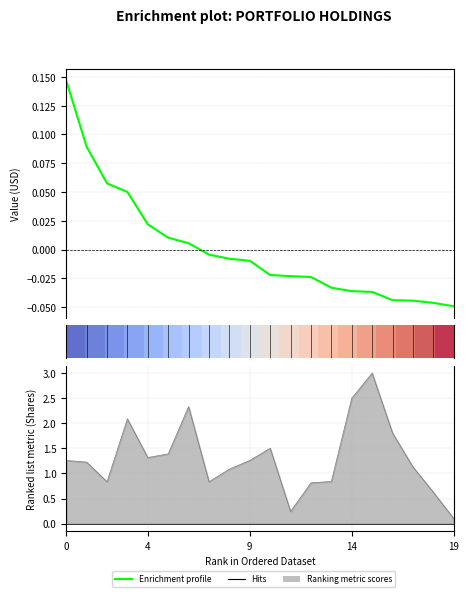

Does the chart have visible grid lines?

Yes